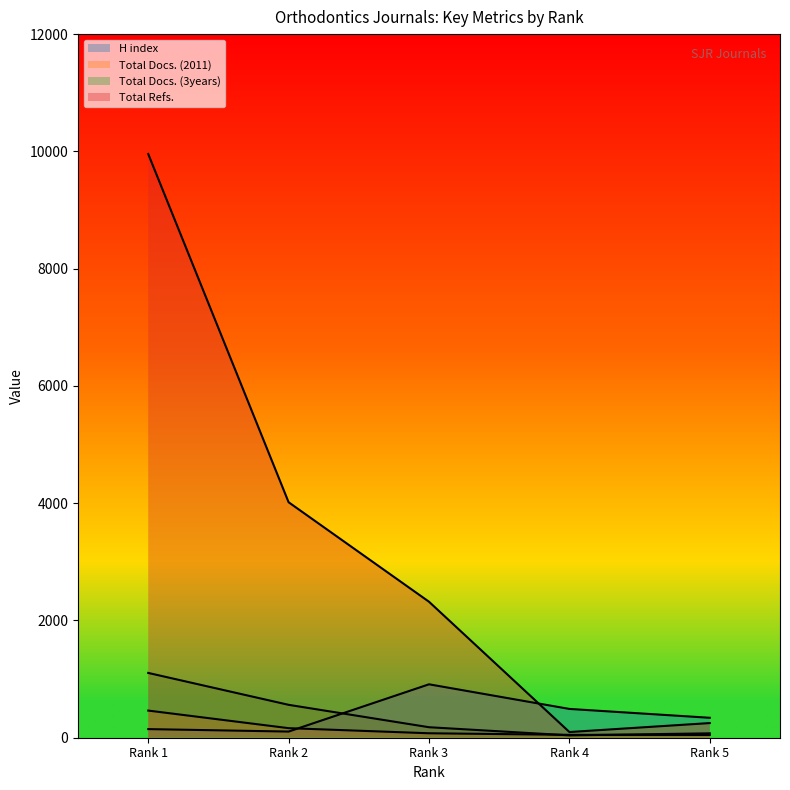

What is the total value across all series at Rank 2?

4845